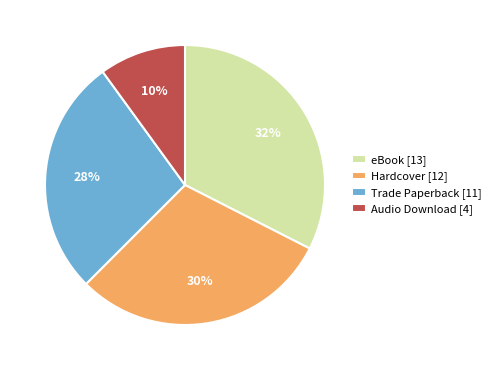

Is the sum of Hardcover [12] and eBook [13] greater than half?

Yes